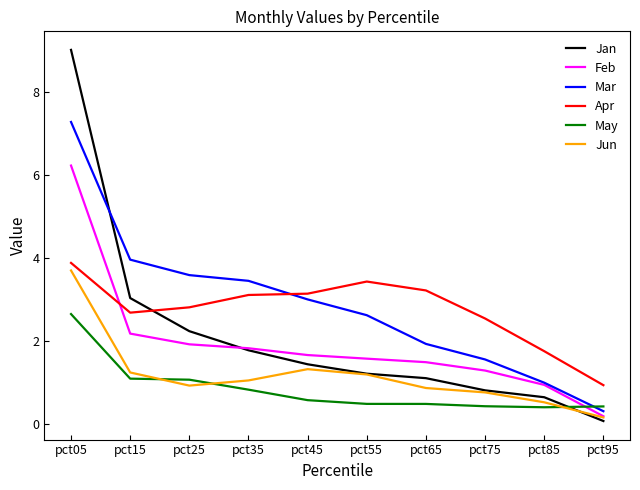

Which series has the largest range (max minus min)?

Jan